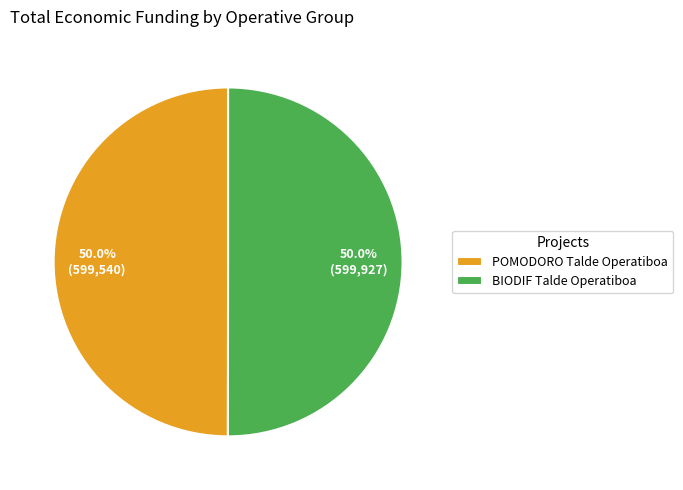

Is the sum of BIODIF Talde Operatiboa and POMODORO Talde Operatiboa greater than half?

Yes